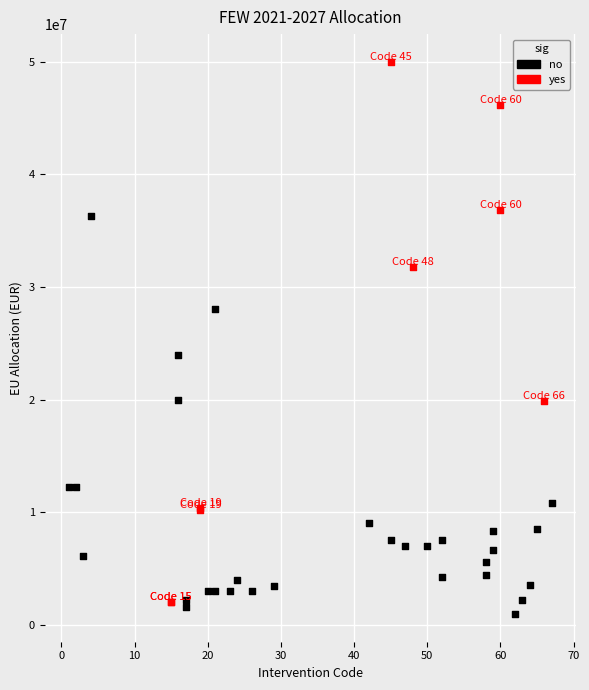

Which series has the largest Y range (max minus min)?

yes